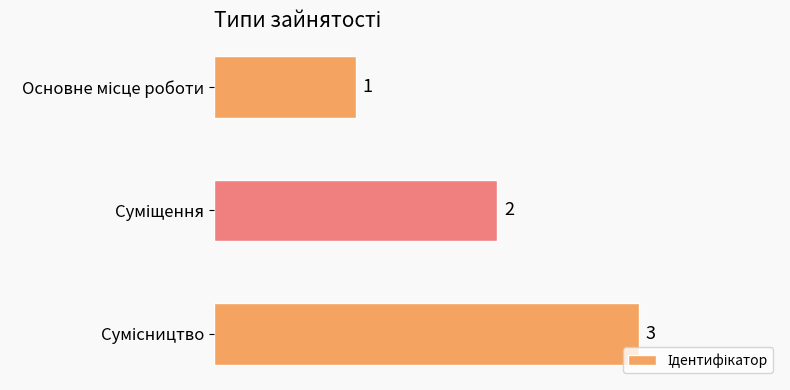

What is the greatest value displayed?

3